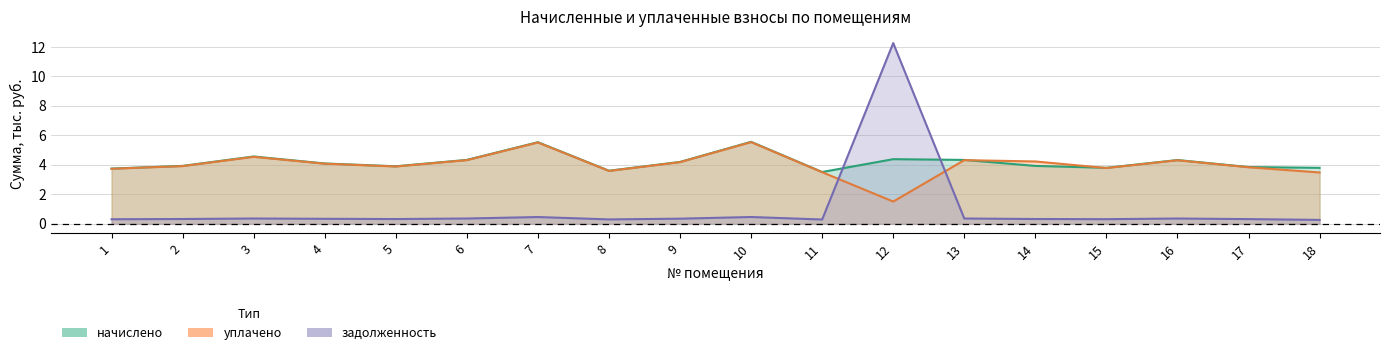

Rank the series by their maximum value, from lowest to highest.

уплачено, начислено, задолженность